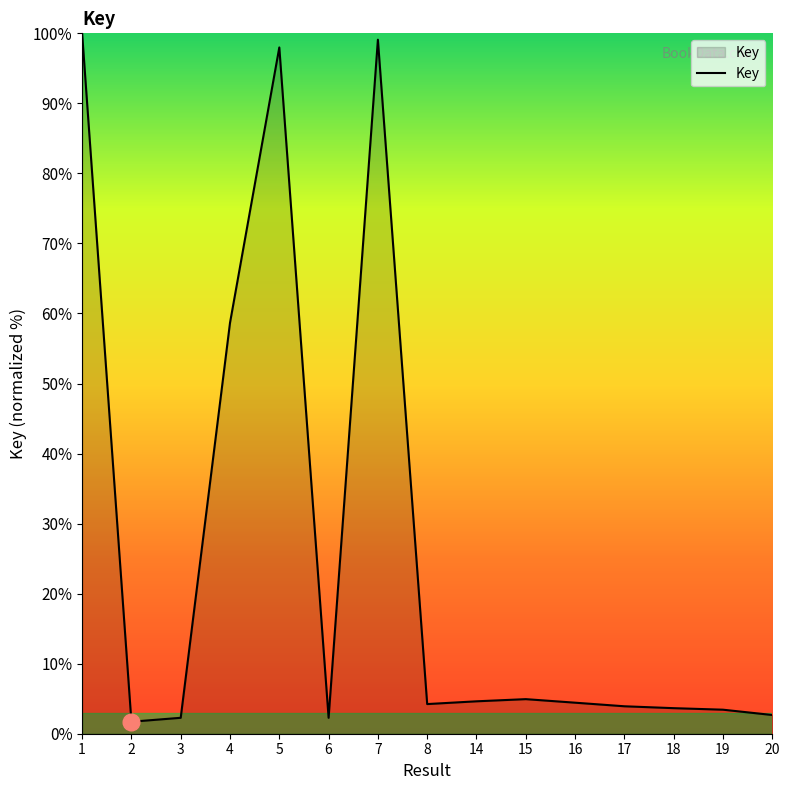

Between 6 and 5, which is larger?

5